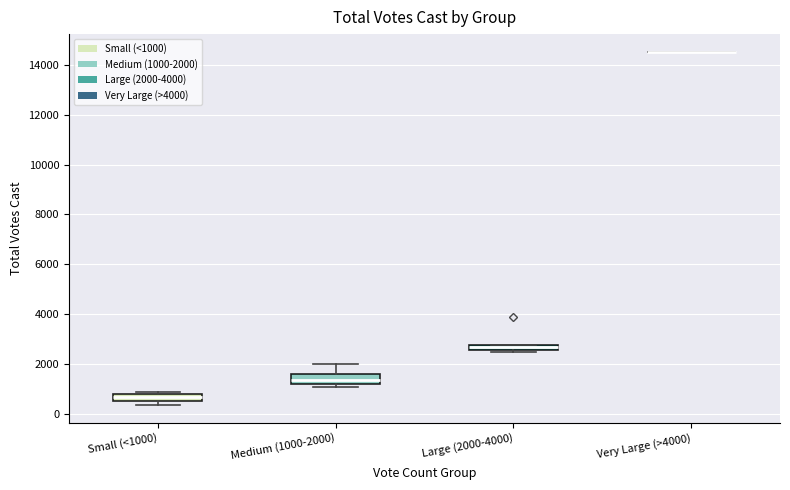

Where is the lower edge of the box for Small (<1000) on the y-axis? The values are not printed on the chart, so give them approximately, as read against the axis.

600